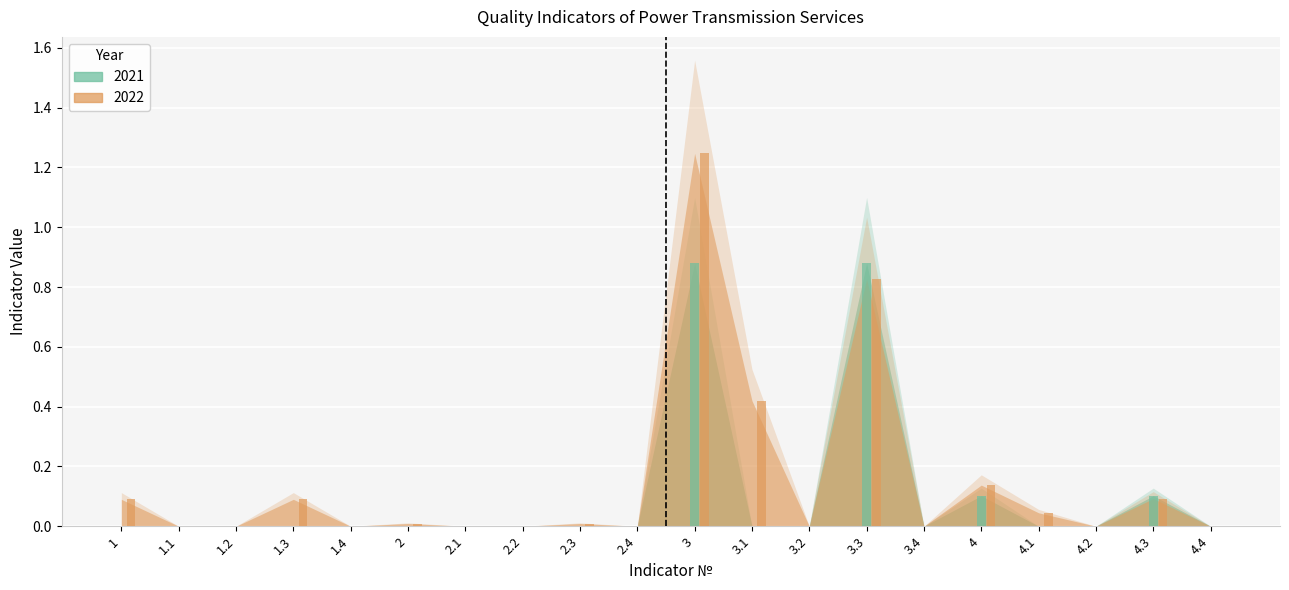

What is the label of the 8th bar from the right?

3.2